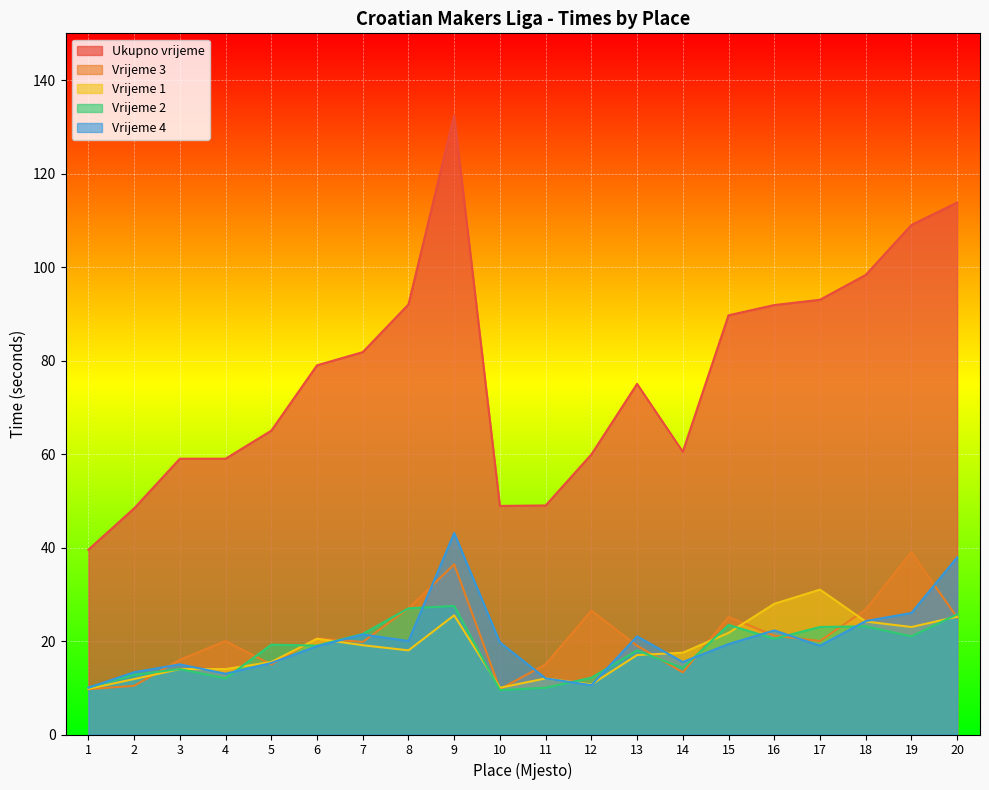

What is the spread (max minus min) of values at 1?

29.8